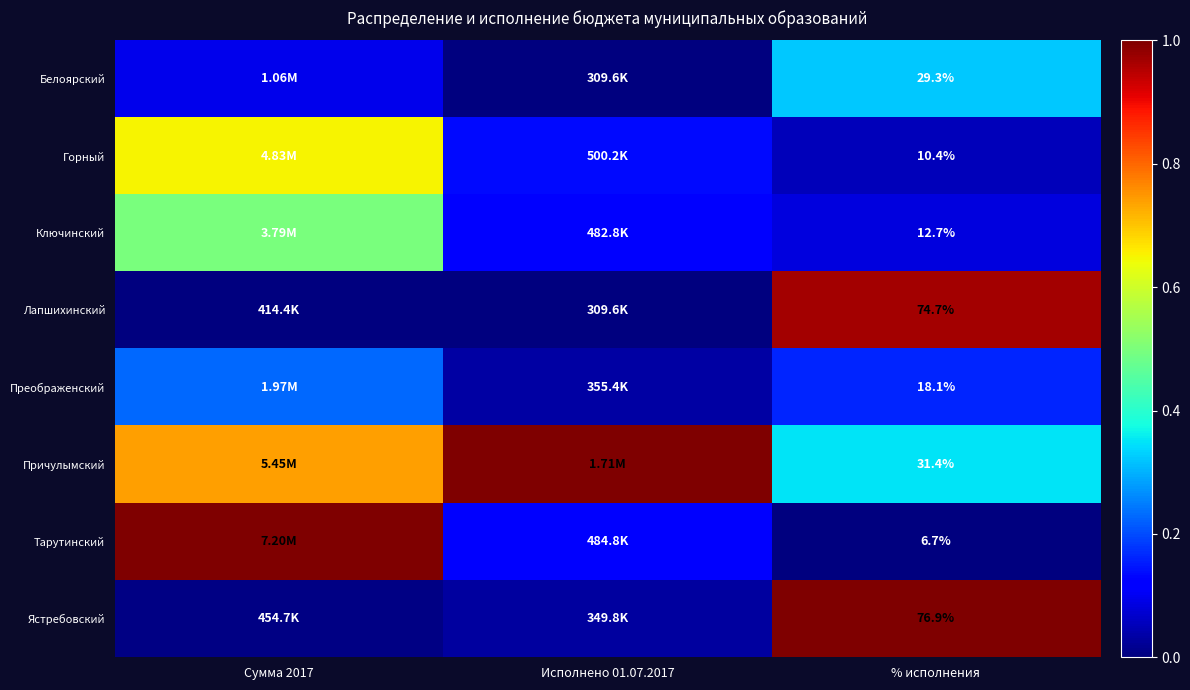

Rank the series at % исполнения from highest to lowest value.

Ястребовский, Лапшихинский, Причулымский, Белоярский, Преображенский, Ключинский, Горный, Тарутинский